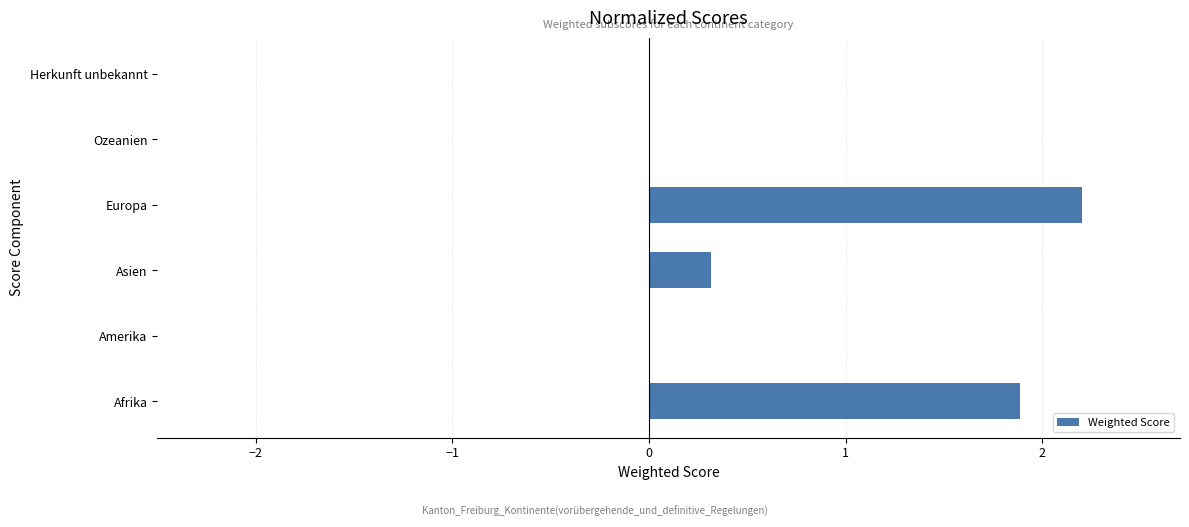

What is the change in value from Afrika to Ozeanien?

-1.9